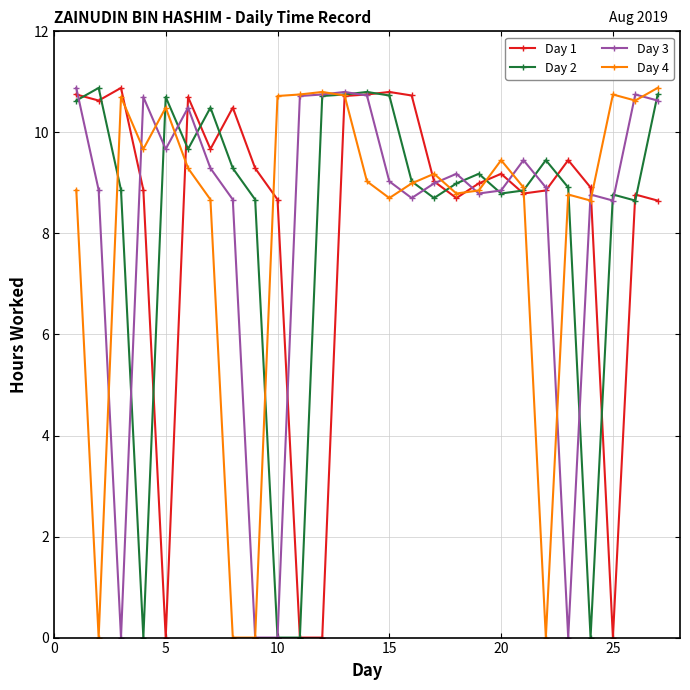

Does the chart have visible grid lines?

Yes